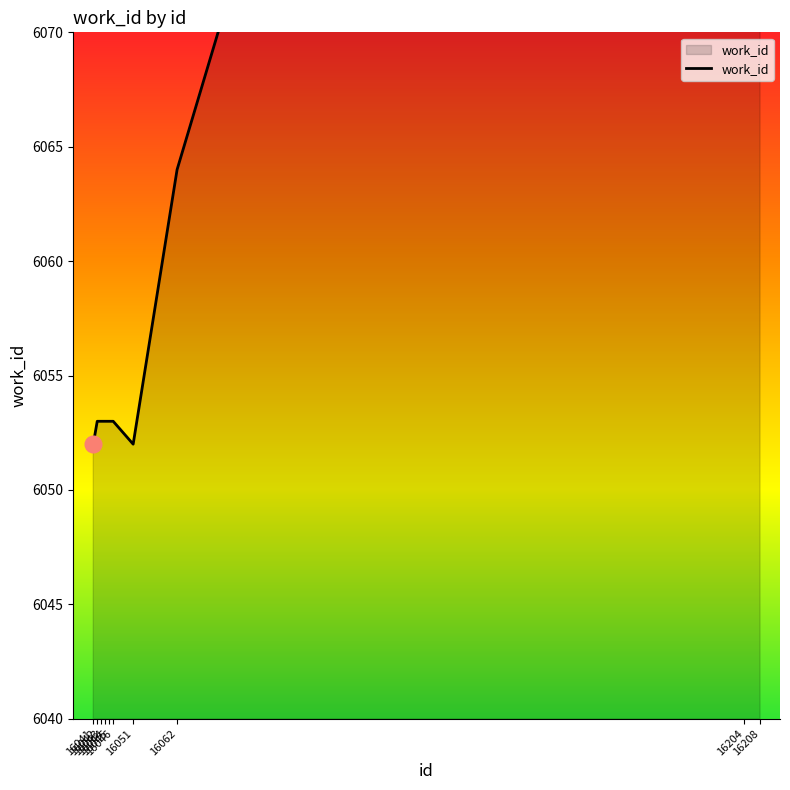

At which label is the value closest to 6099?

16062